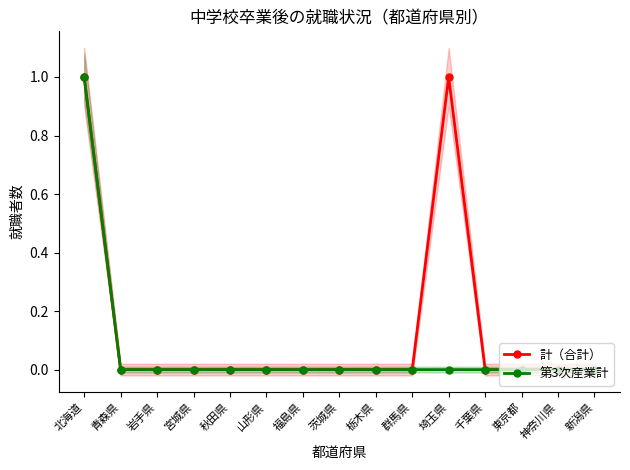

True or false: 第3次産業計 and 計（合計） intersect in this chart.

False